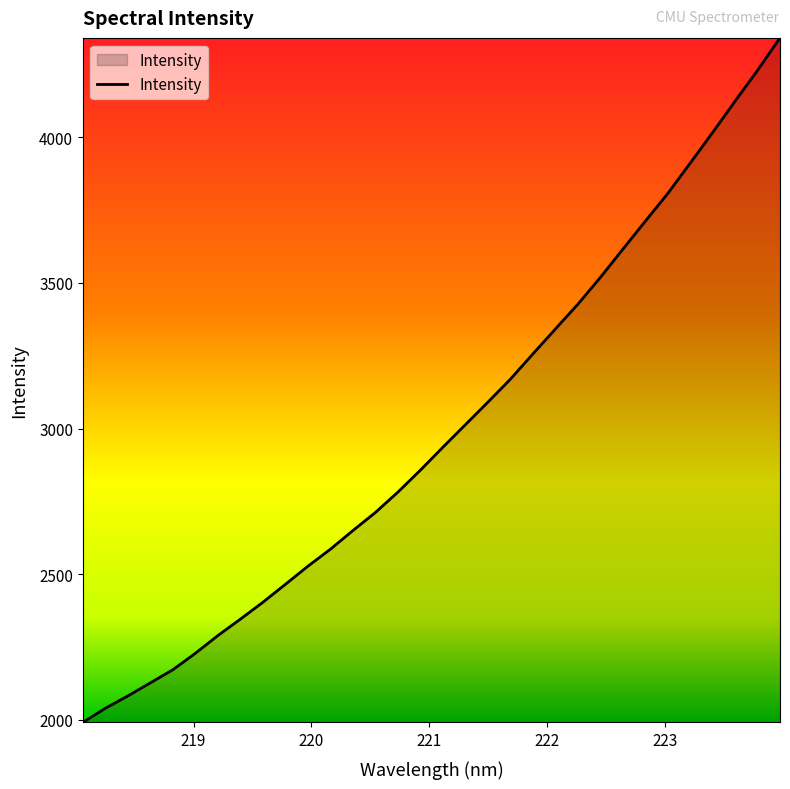

What is the maximum value shown in the chart?

4341.4